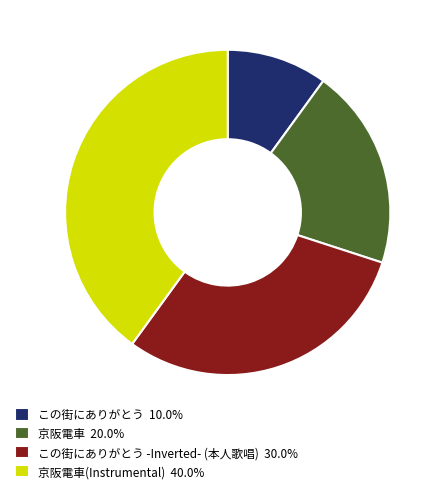

How many slices are in this pie chart?

4